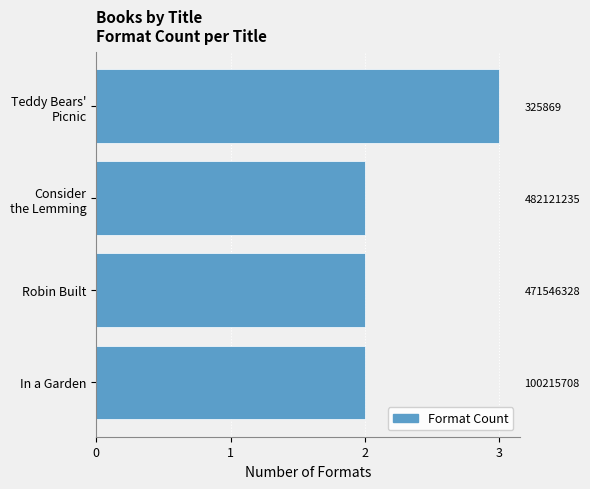

Between Robin Built and In a Garden, which is larger?

Robin Built